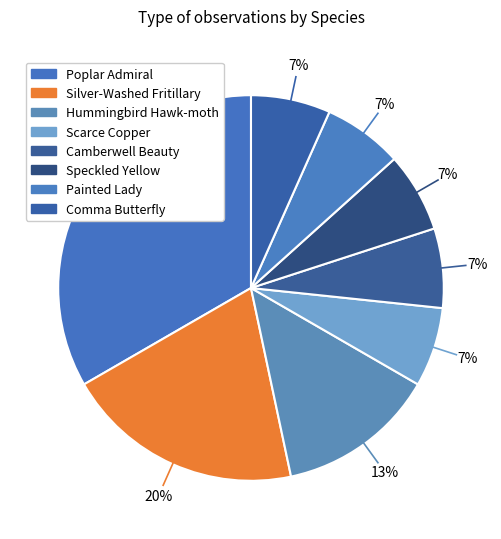

How many segments does this pie chart have?

8